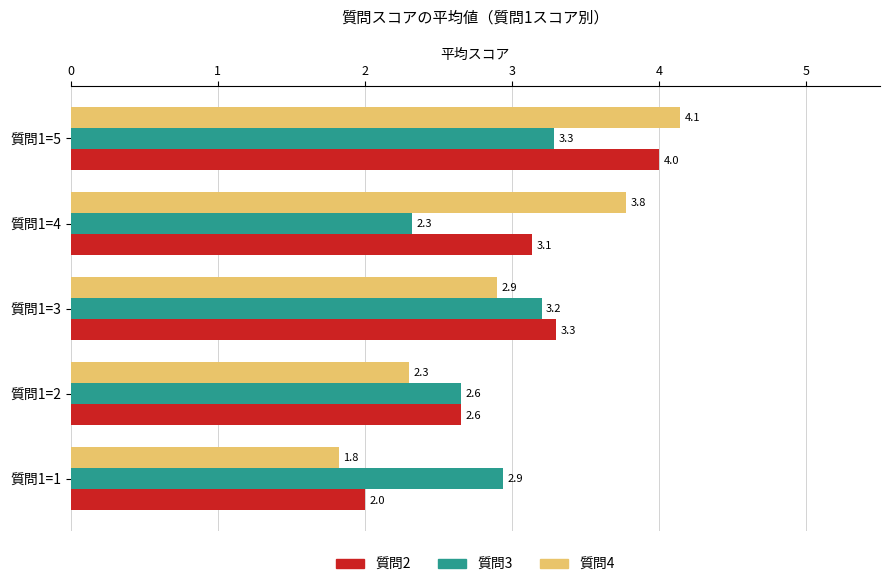

At which label does 質問4 reach its peak?

質問1=5